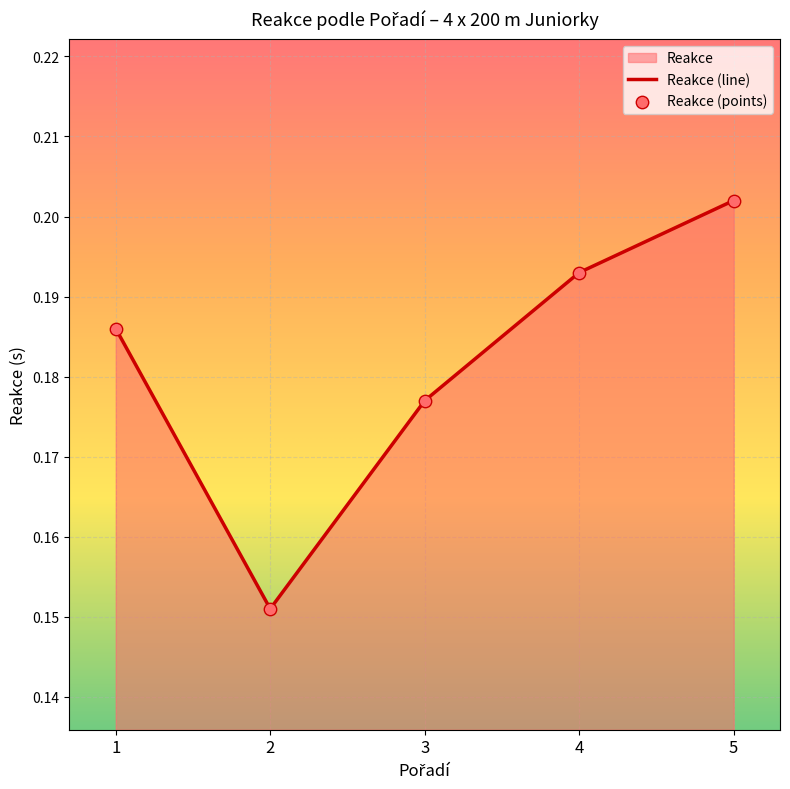

Which has a higher value, 1 or 2?

1